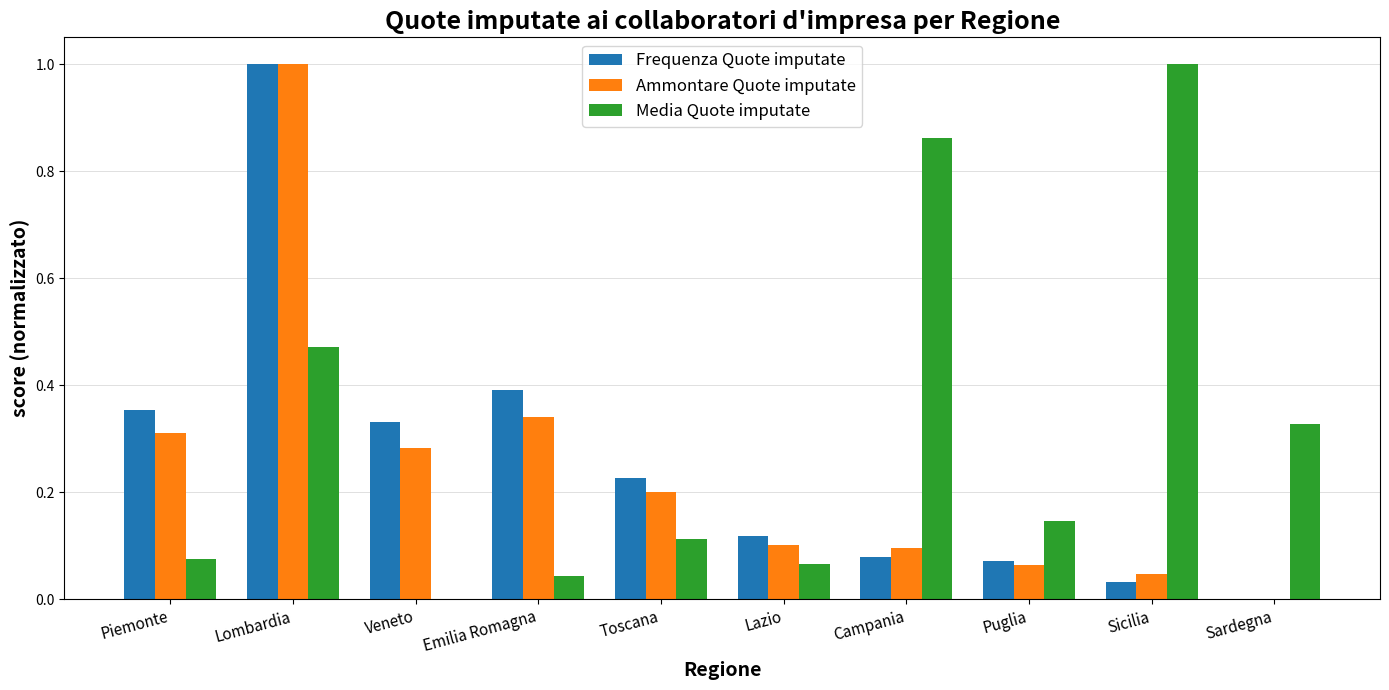

What is the total value across all series at Emilia Romagna?

0.8